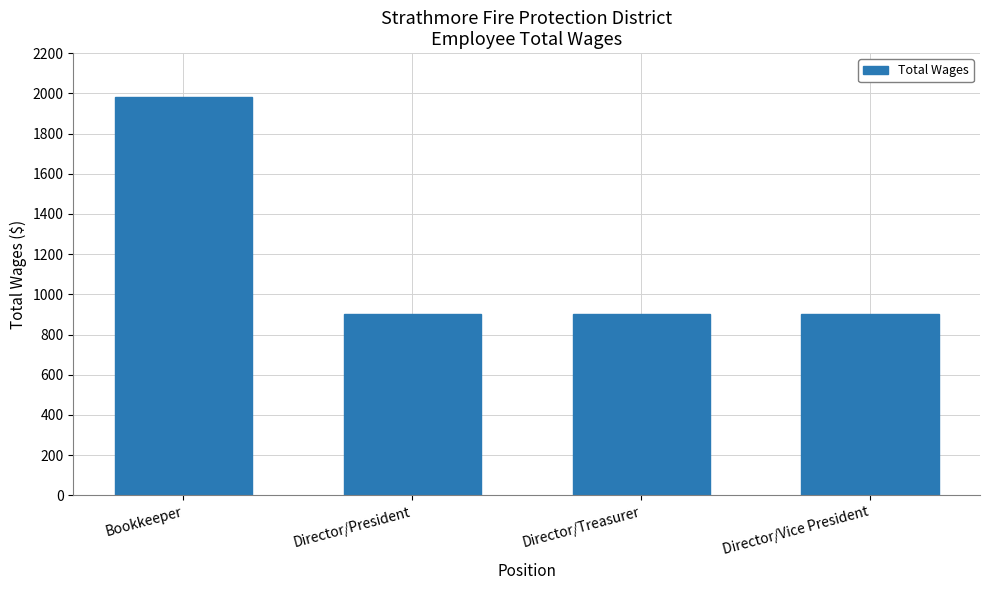

How many bars are there in total?

4